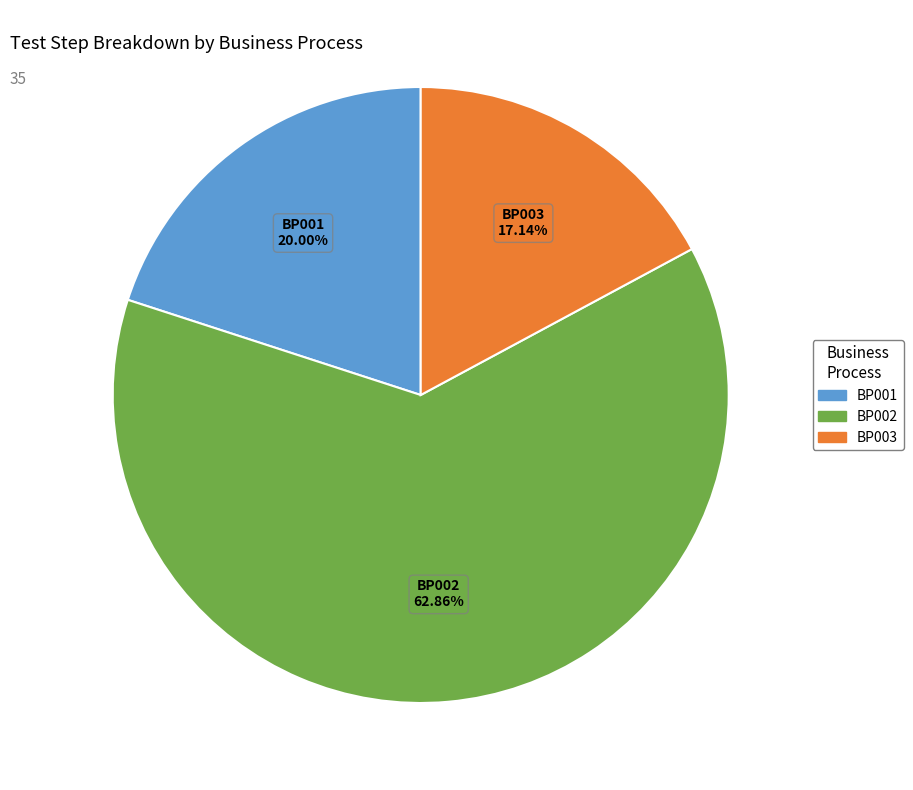

Is there any slice that represents more than half of the pie?

Yes